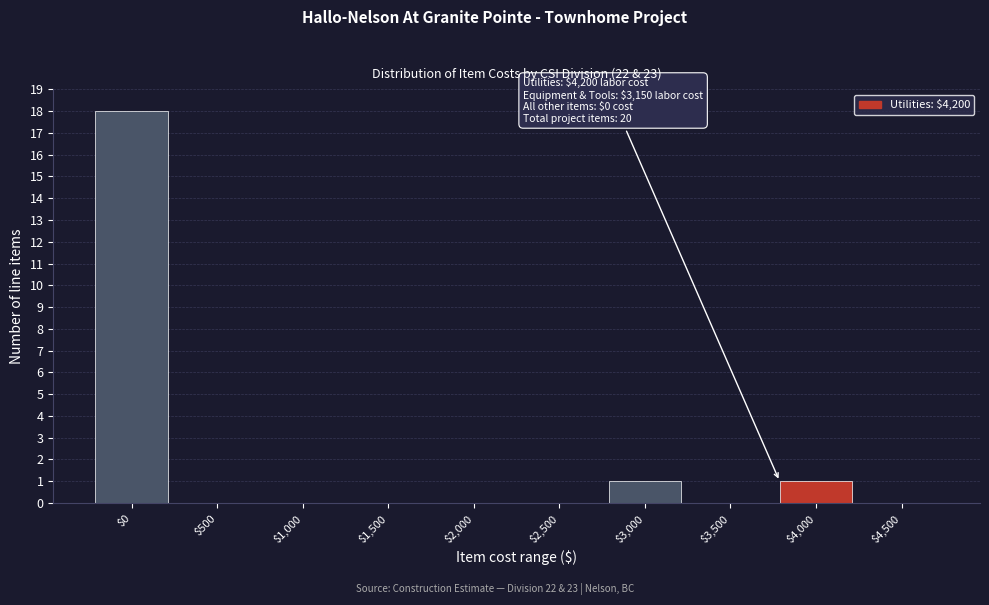

The chart shows a value of 18 at $0. True or false?

True